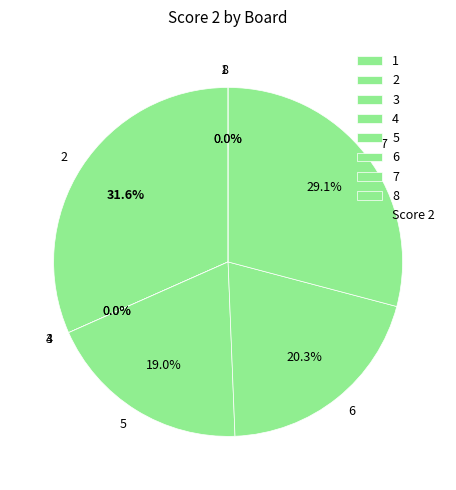

Rank the categories by value from highest to lowest.

2, 7, 6, 5, 1, 3, 4, 8